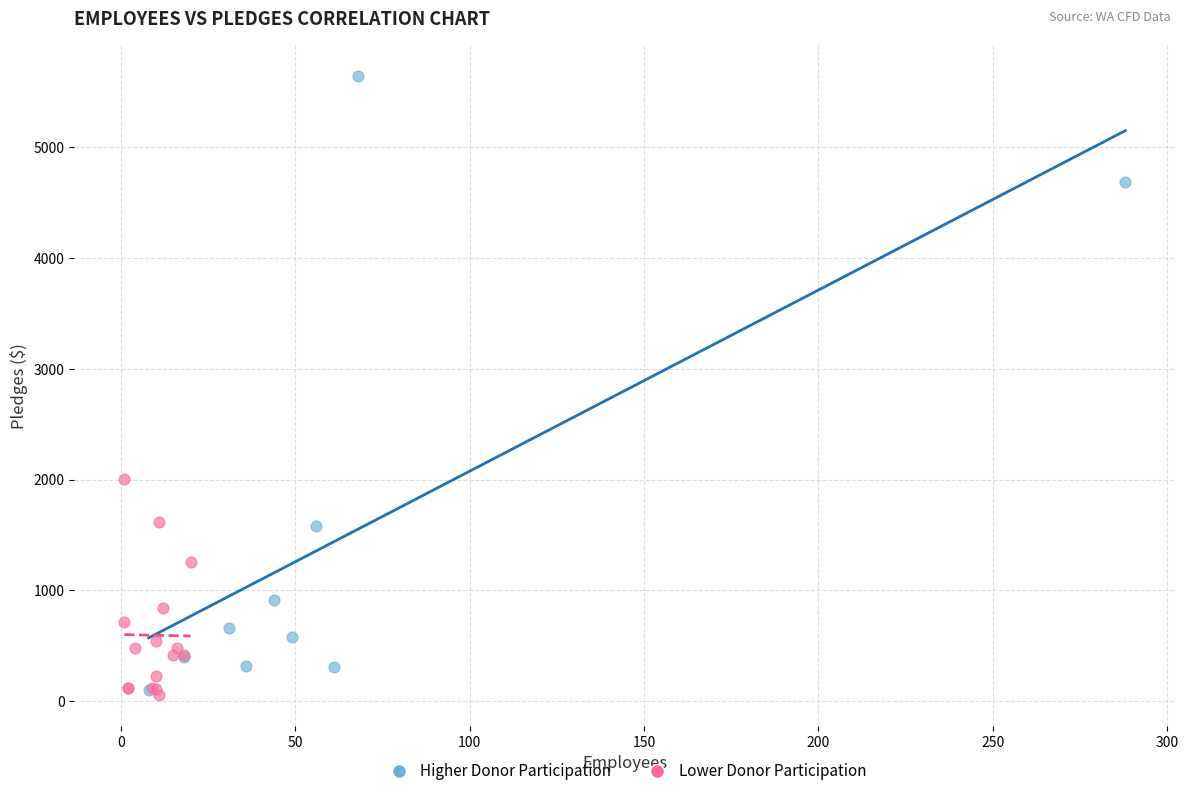

Which series contains the highest Y value?

Higher Donor Participation